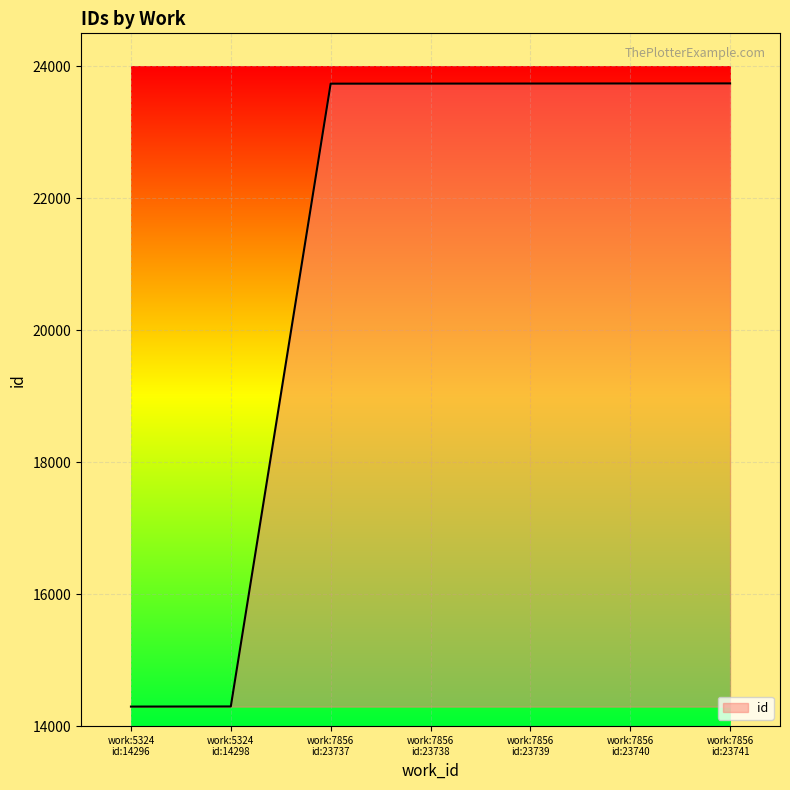

What is the smallest value displayed?

14296